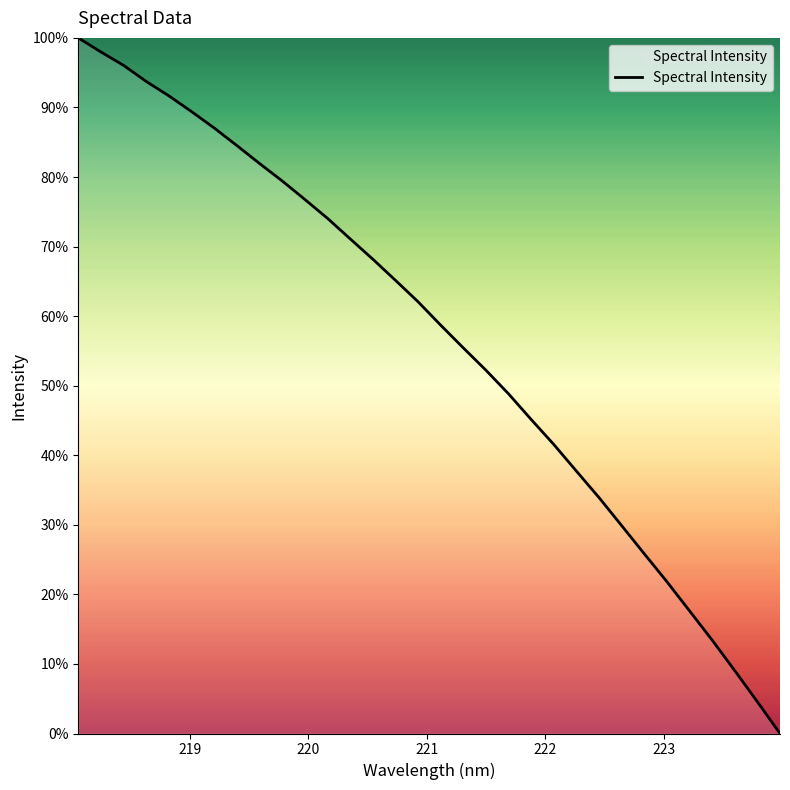

What is the maximum value shown in the chart?

100.0